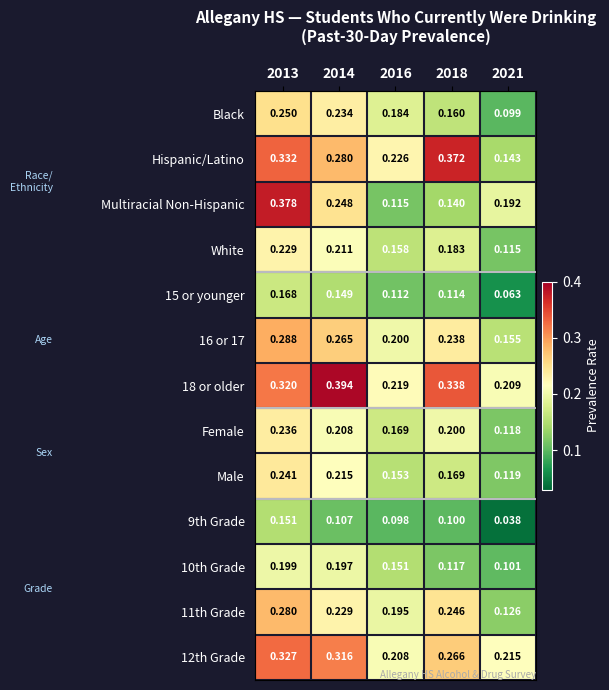

Which series has the largest range (max minus min)?

Multiracial Non-Hispanic